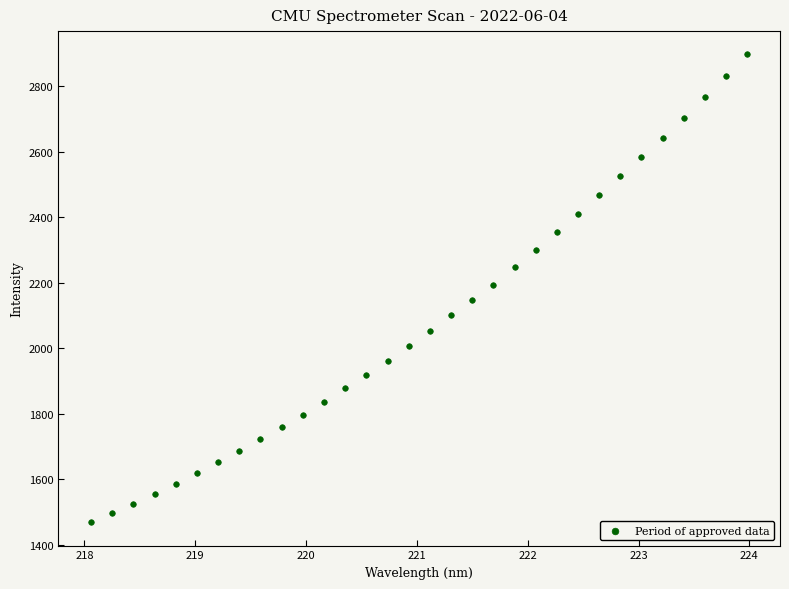

What is the range of X values (max minus min)?

5.9